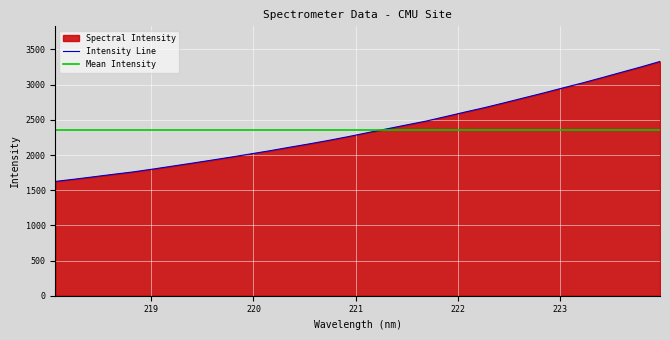

What is the difference between the maximum and second lowest values?

1672.6